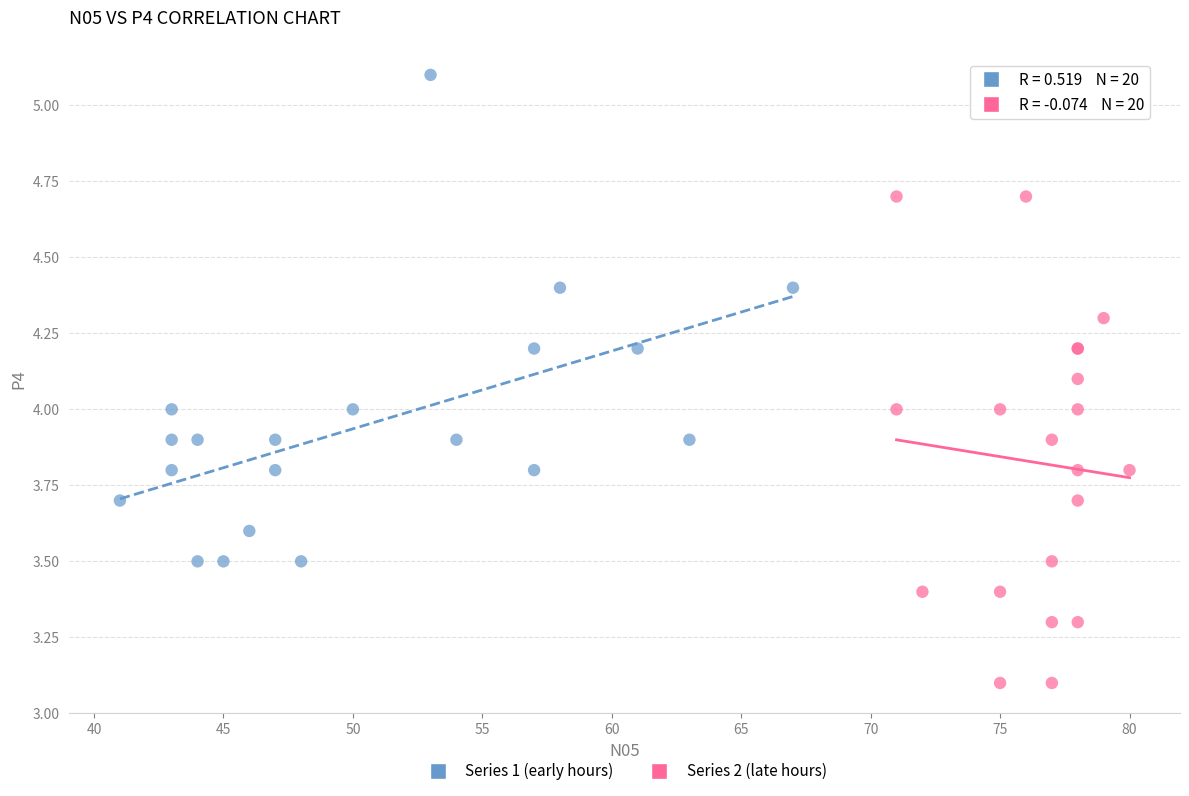

Which series reaches the minimum Y coordinate?

Series 2 (late hours)